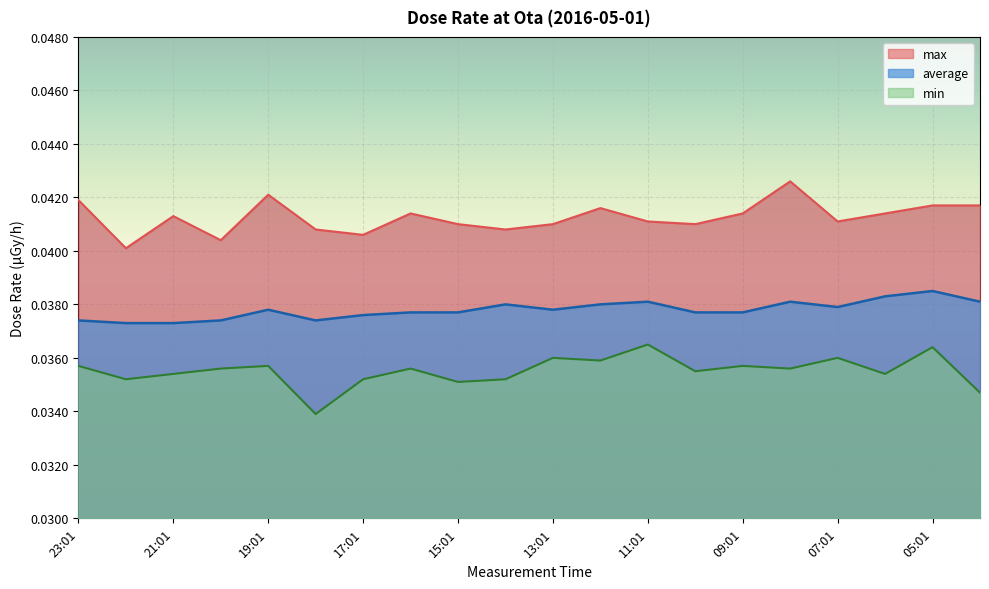

True or false: min has more than 2 interior local peaks.

True